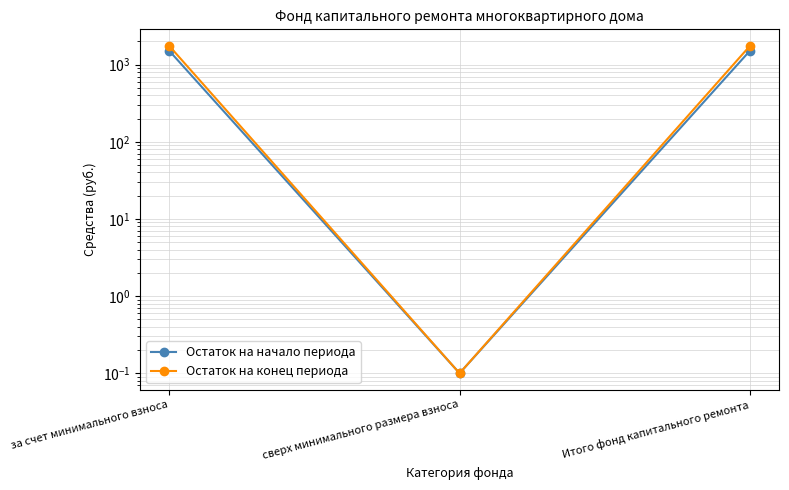

The Остаток на конец периода series shows 0.2 at сверх минимального размера взноса. True or false?

False